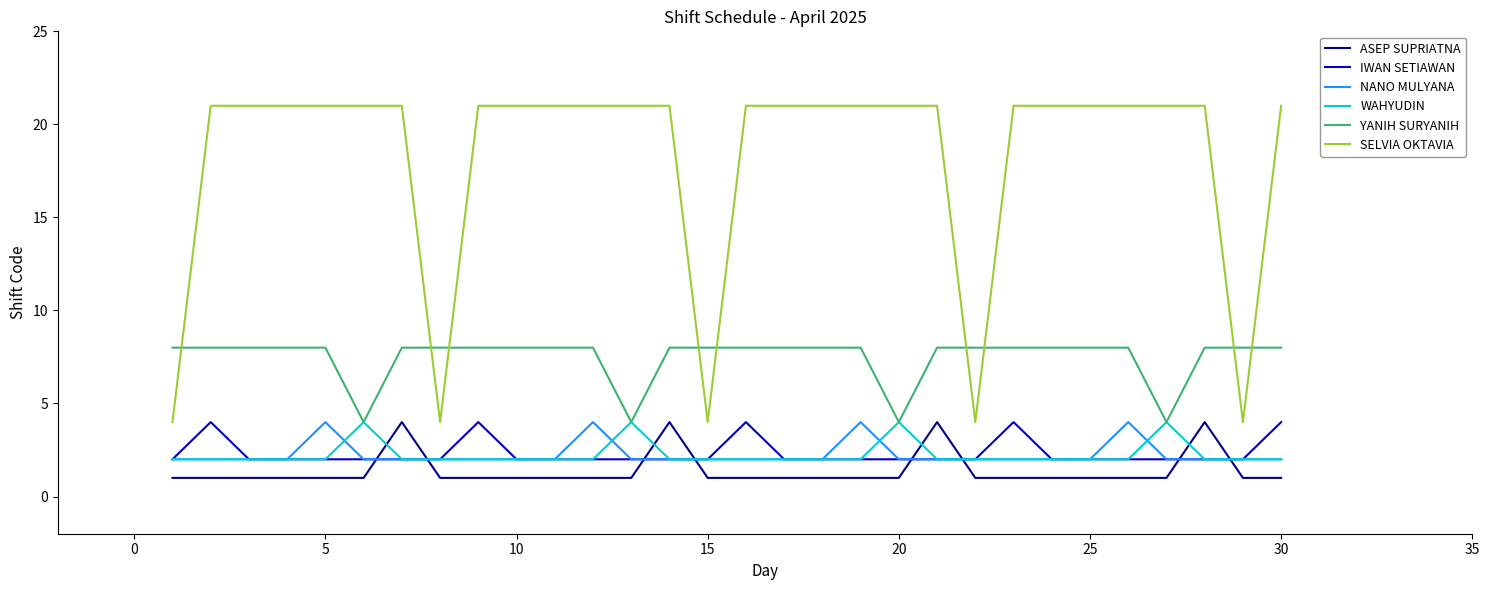

Reading right to left, extract all data points from this chart.

ASEP SUPRIATNA: 1	1	4	1	1	1	1	1	1	4	1	1	1	1	1	1	4	1	1	1	1	1	1	4	1	1	1	1	1	1
IWAN SETIAWAN: 4	2	2	2	2	2	2	4	2	2	2	2	2	2	4	2	2	2	2	2	2	4	2	2	2	2	2	2	4	2
NANO MULYANA: 2	2	2	2	4	2	2	2	2	2	2	4	2	2	2	2	2	2	4	2	2	2	2	2	2	4	2	2	2	2
WAHYUDIN: 2	2	2	4	2	2	2	2	2	2	4	2	2	2	2	2	2	4	2	2	2	2	2	2	4	2	2	2	2	2
YANIH SURYANIH: 8	8	8	4	8	8	8	8	8	8	4	8	8	8	8	8	8	4	8	8	8	8	8	8	4	8	8	8	8	8
SELVIA OKTAVIA: 21	4	21	21	21	21	21	21	4	21	21	21	21	21	21	4	21	21	21	21	21	21	4	21	21	21	21	21	21	4